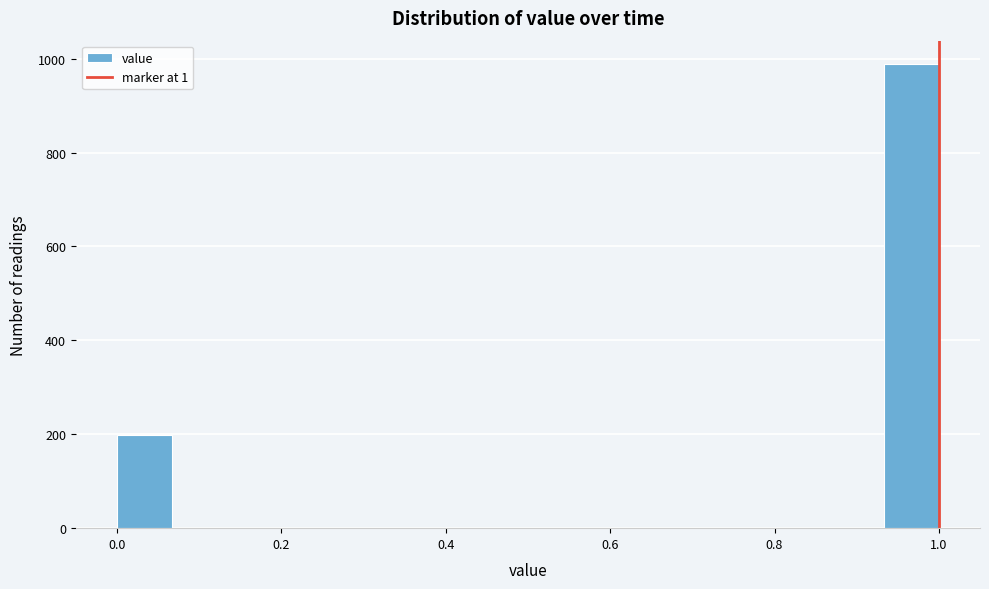

Read against the x-axis, roughly where is the centre of the tallest bar?

0.96